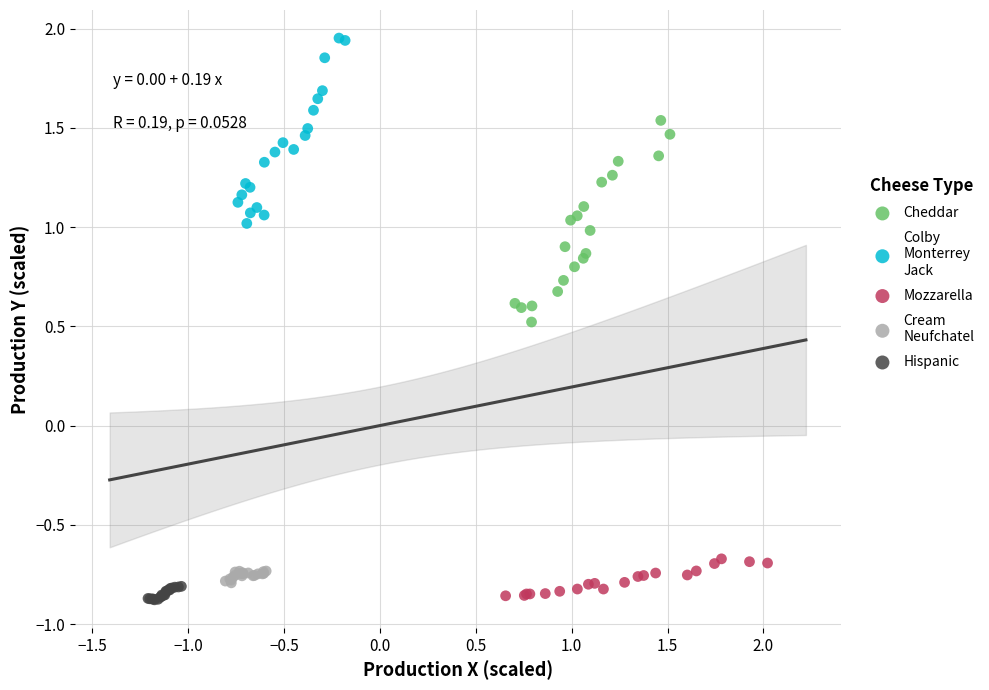

What are all the series names shown in the legend?

Cheddar, Colby Monterrey Jack, Mozzarella, Cream Neufchatel, Hispanic